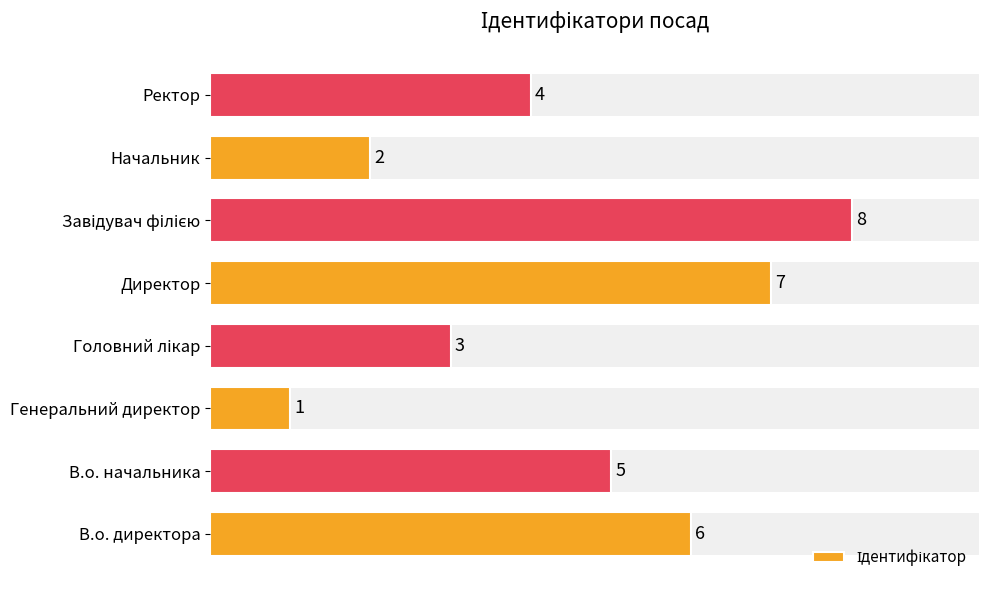

Is it true that the value at В.о. директора is 9?

False